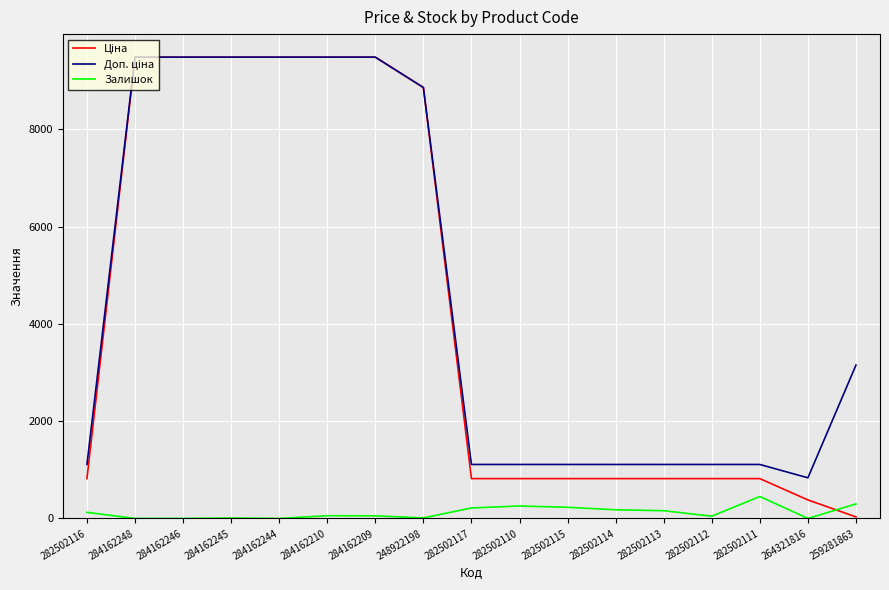

What is the total value across all series at 284162246?

18960.1